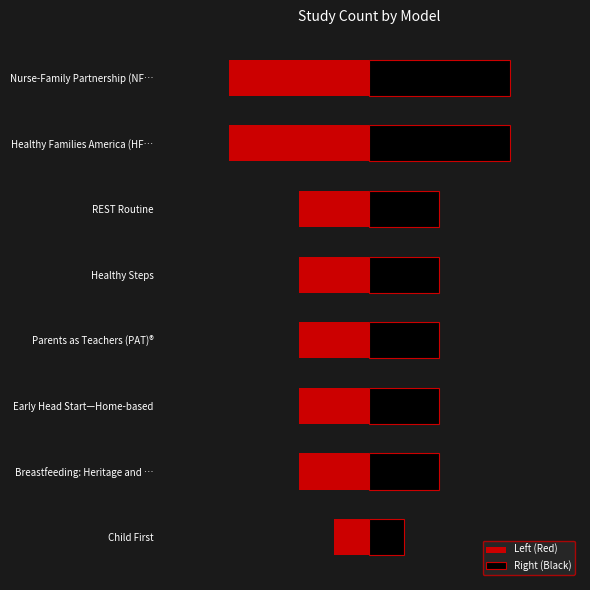

How many bars are there in each group?

2